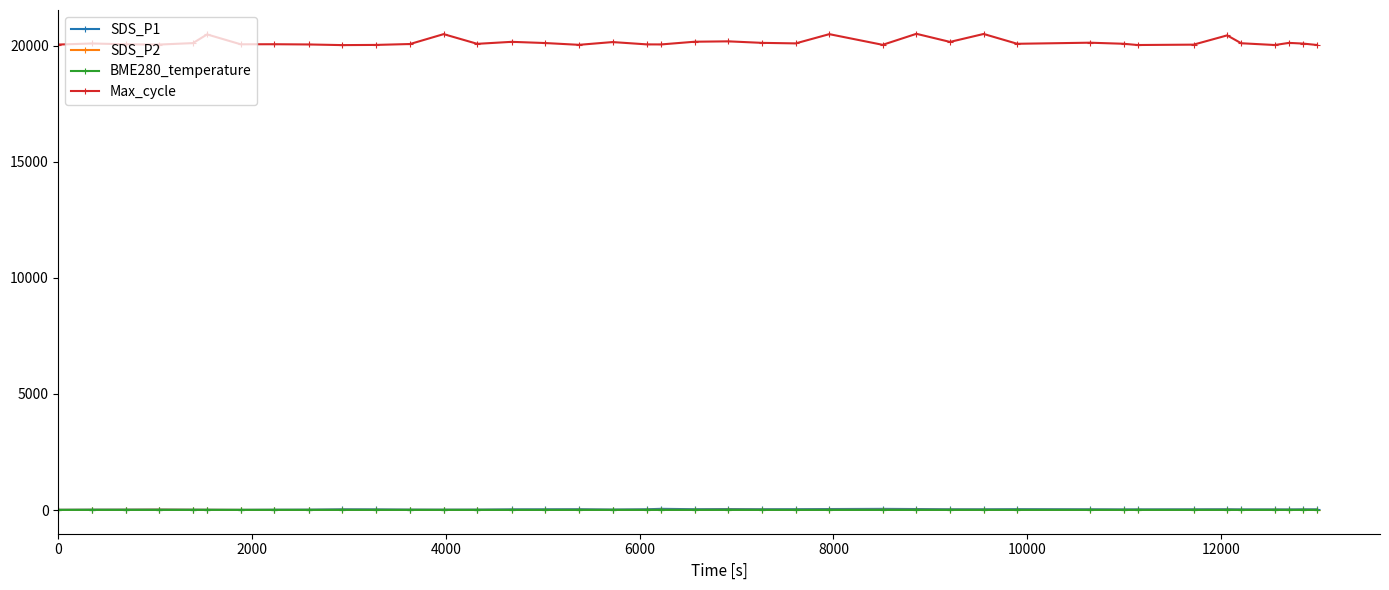

True or false: BME280_temperature and Max_cycle intersect in this chart.

False